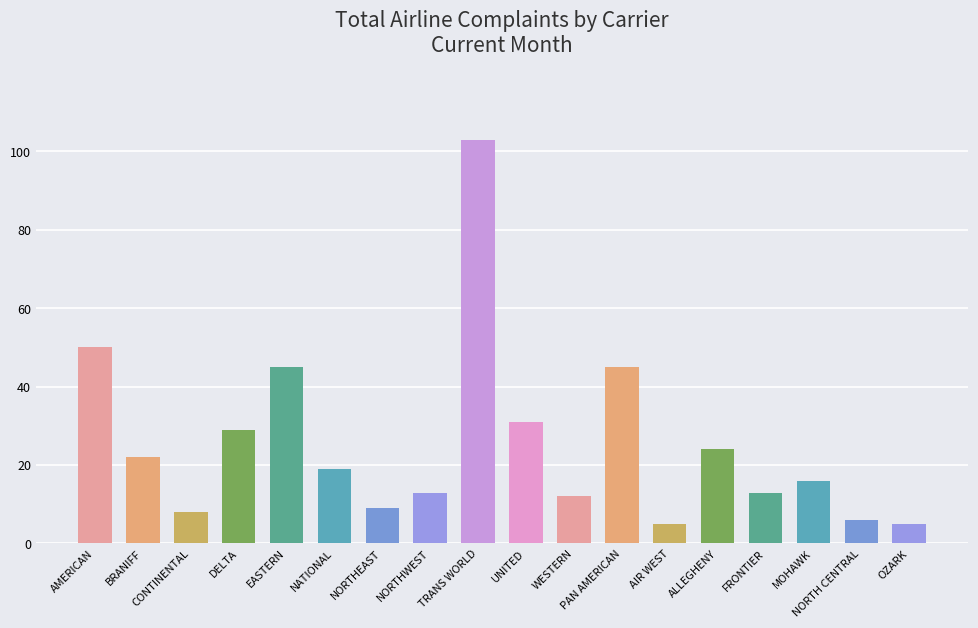

Which label corresponds to the largest value in the chart?

TRANS WORLD